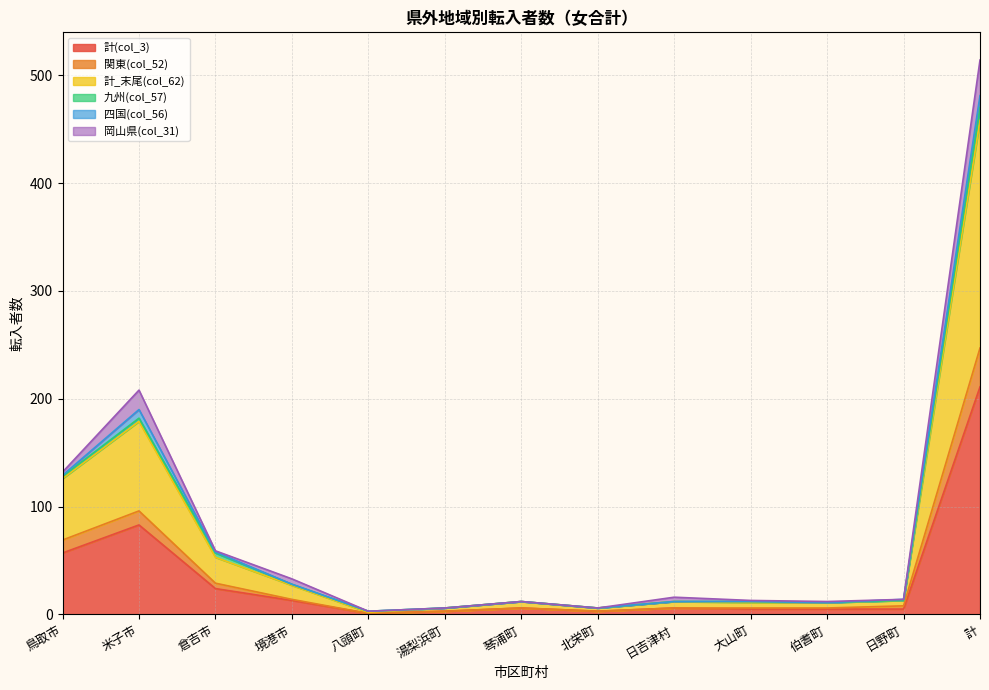

Does the chart have visible grid lines?

Yes